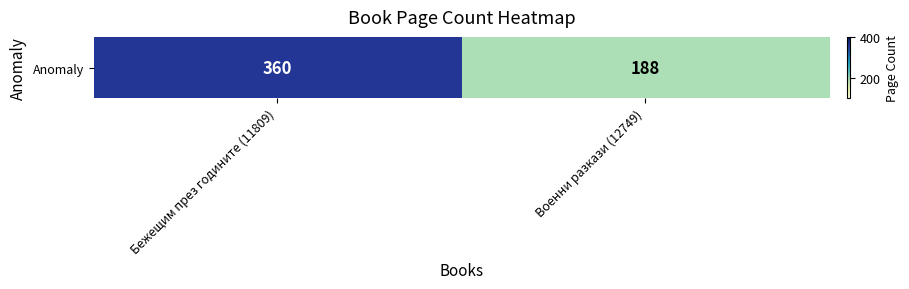

Rank the categories by value from lowest to highest.

Военни разкази (12749), Бежещим през годините (11809)